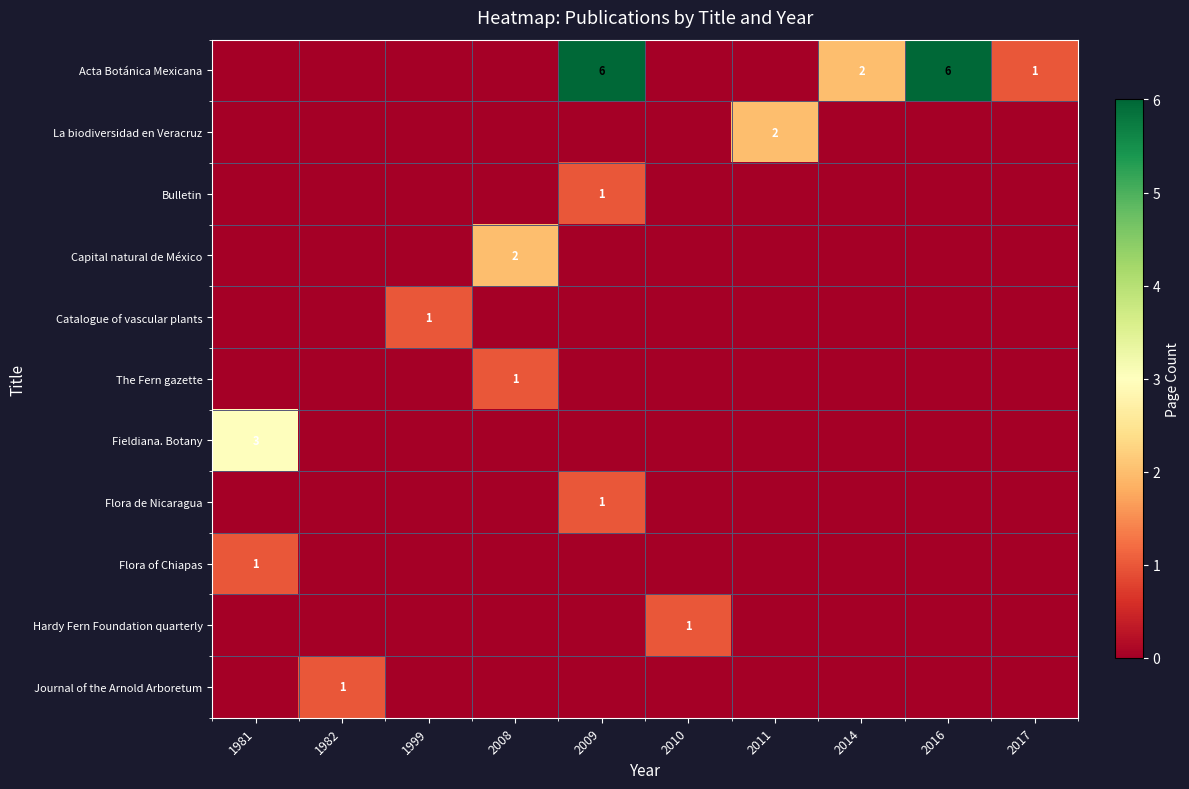

The value of Fieldiana. Botany at 1981 is 1. True or false?

False